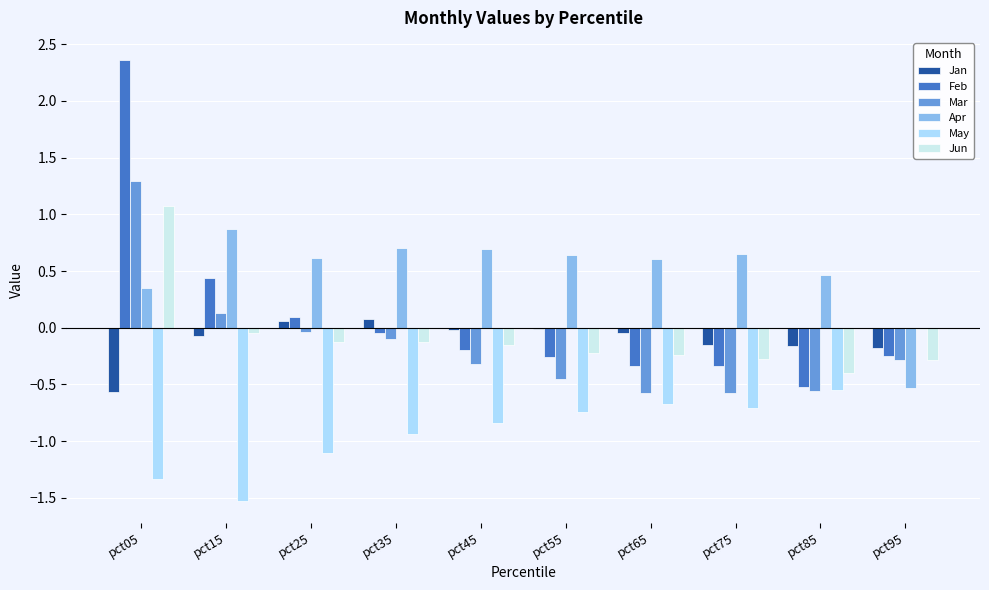

How many groups of bars are there?

10